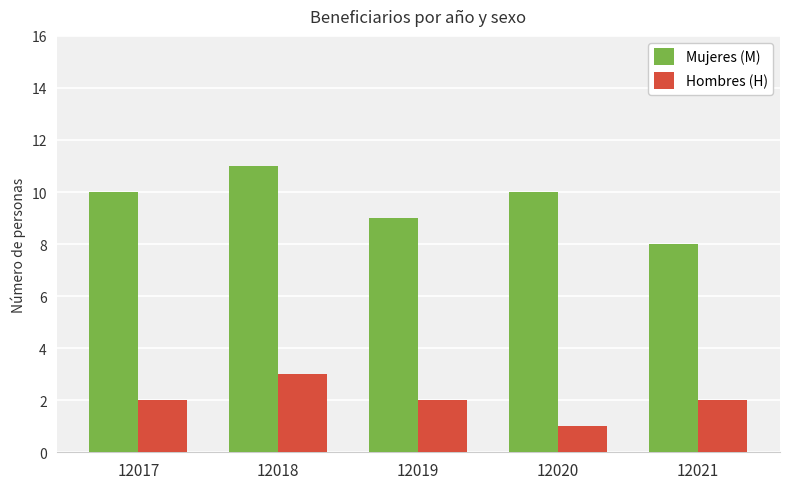

Count the Hombres (H) values in the range 2 to 3.

4